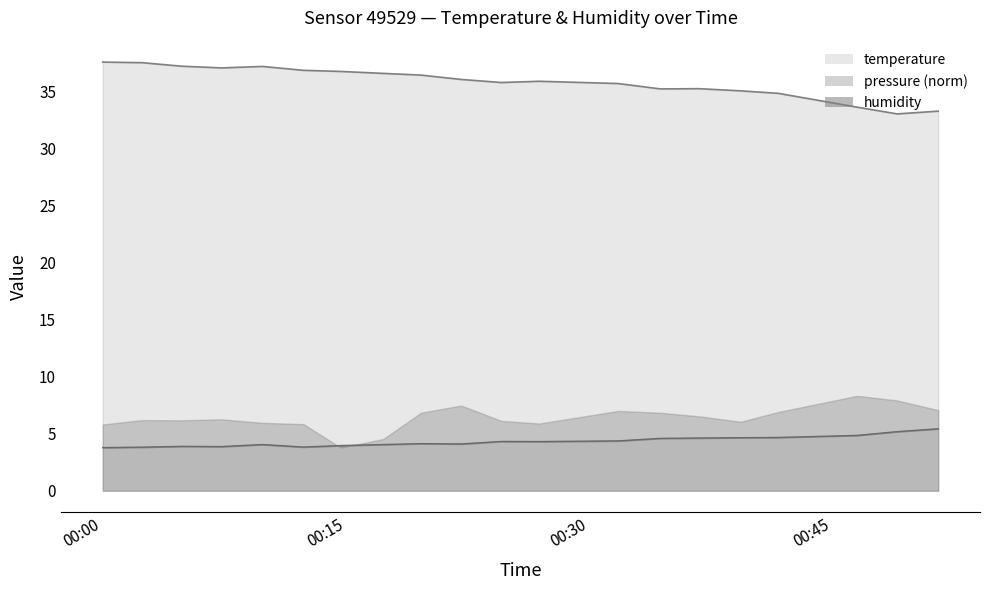

True or false: humidity and temperature cross at least once.

False